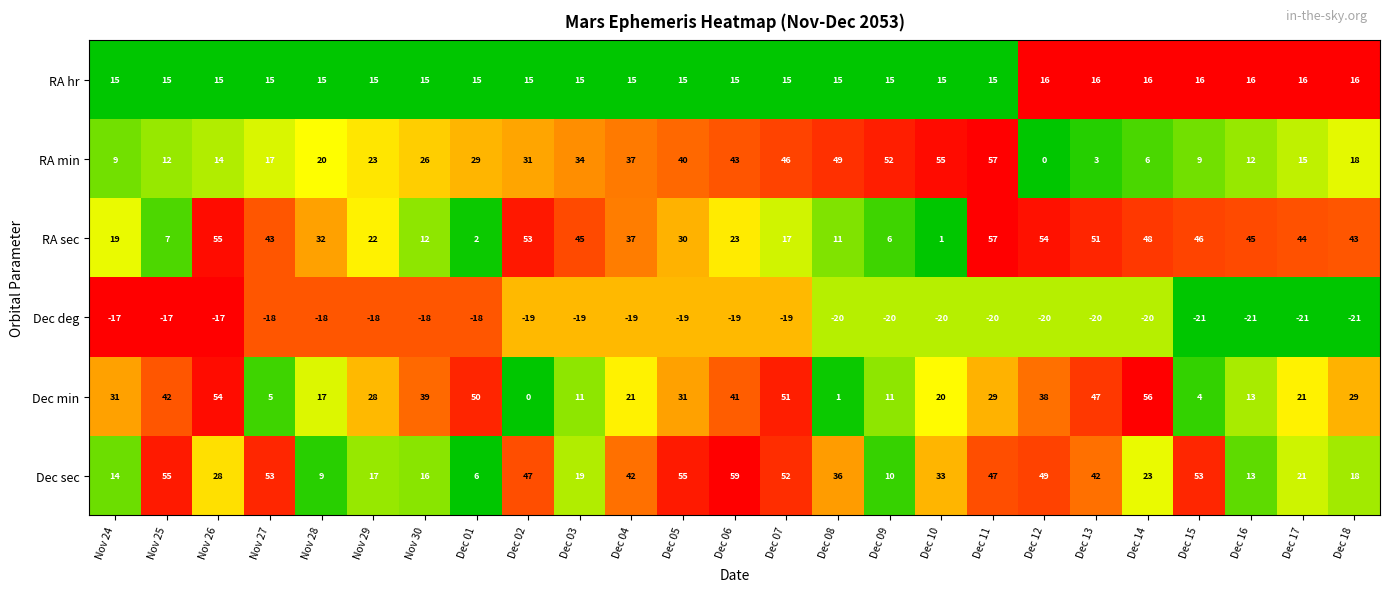

At which label does RA sec reach its peak?

Dec 11